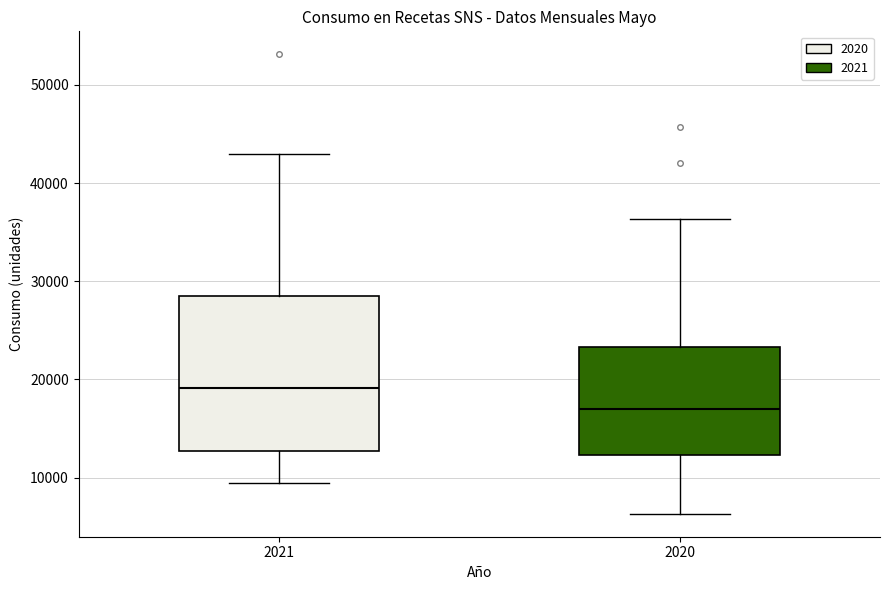

Reading left to right, transcribe this box plot: for each box, give where its median line is, the range the box spans, and where its two whiskers end, as read against the y-axis. The values are not printed on the chart, so give them approximately, as read against the axis.

2021: median 19000, box 13000 to 29000, whiskers 9000 to 43000
2020: median 17000, box 12000 to 23000, whiskers 6000 to 36000